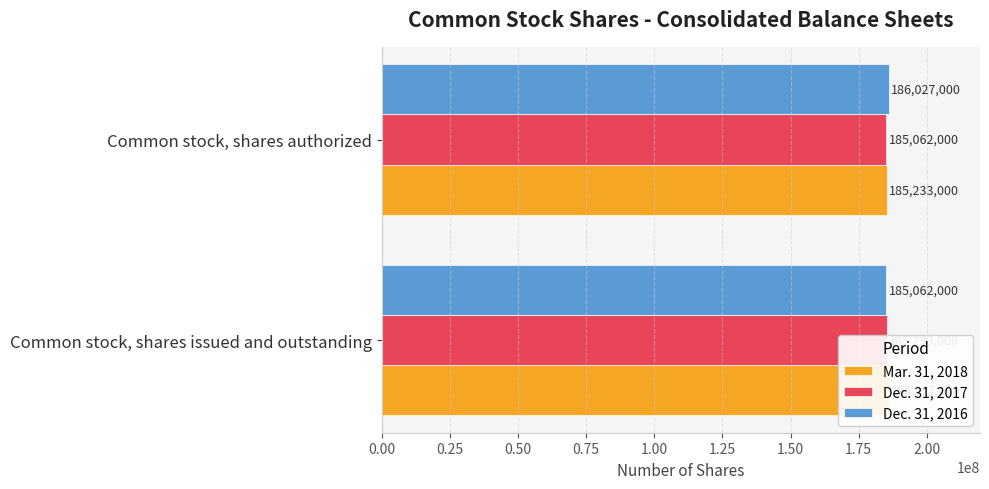

The value of Dec. 31, 2016 at Common stock, shares authorized is 186027000. True or false?

True